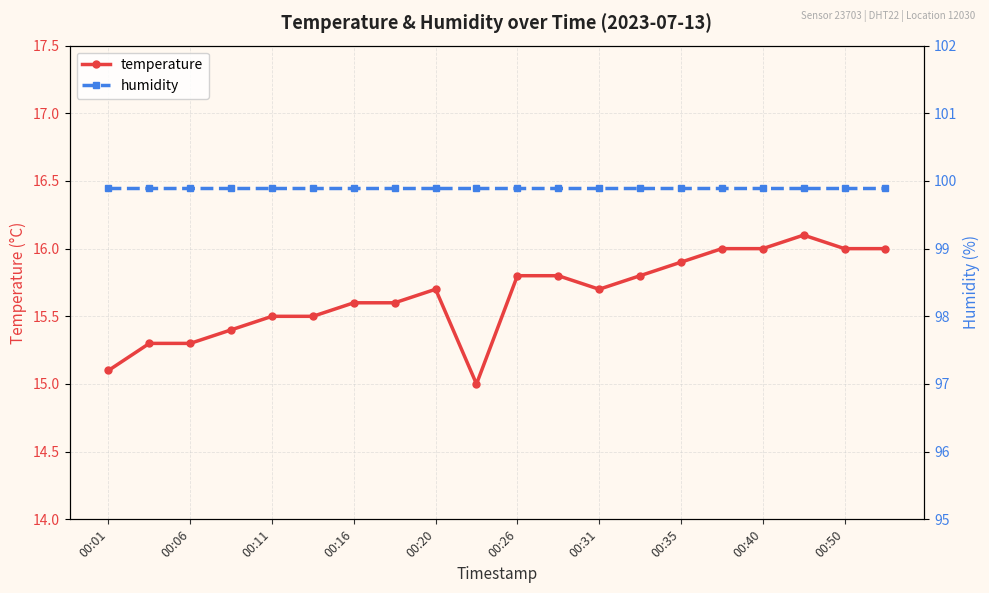

Is this an area chart (filled region under the line)?

No